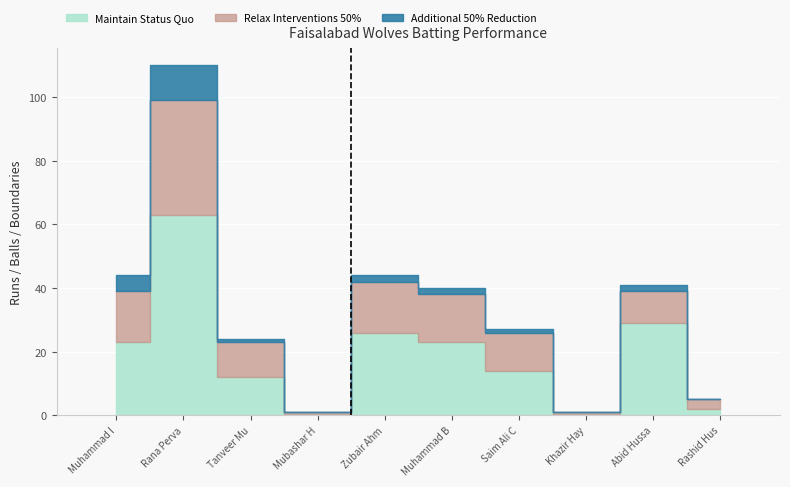

At which label does Additional 50% Reduction first exceed 2?

Muhammad Irfan